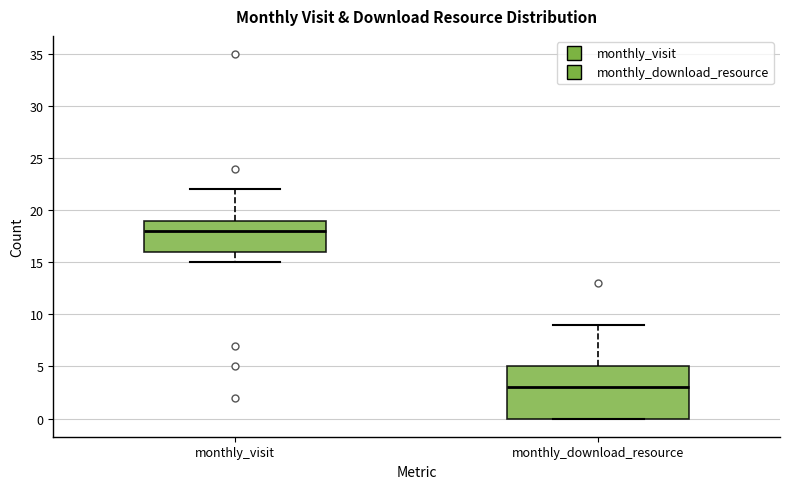

Comparing the boxes themselves (not the whiskers), which one is the tallest?

monthly_download_resource